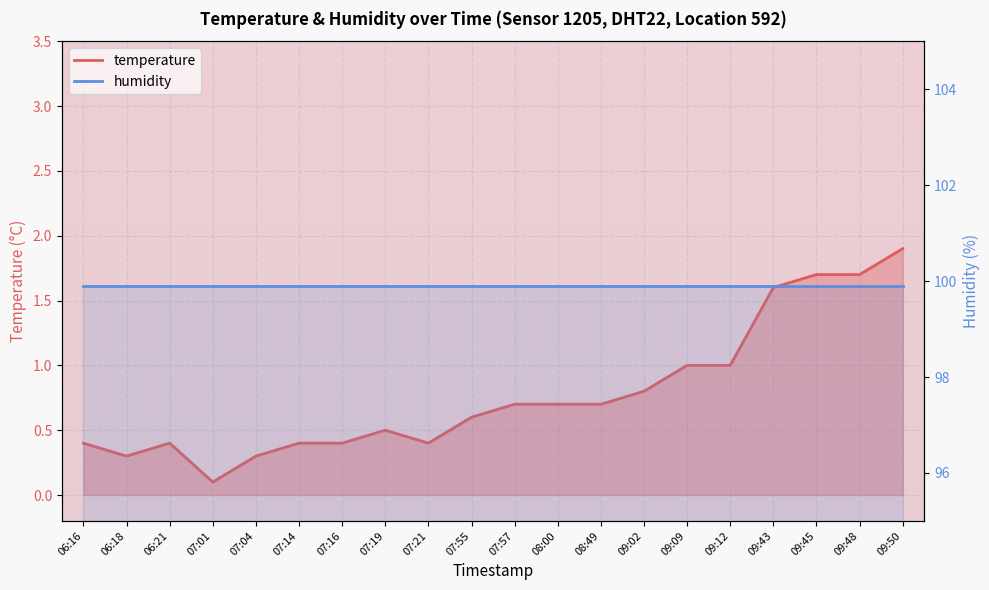

How many points are lower than both their immediate neighbors (excluding endpoints)?

3